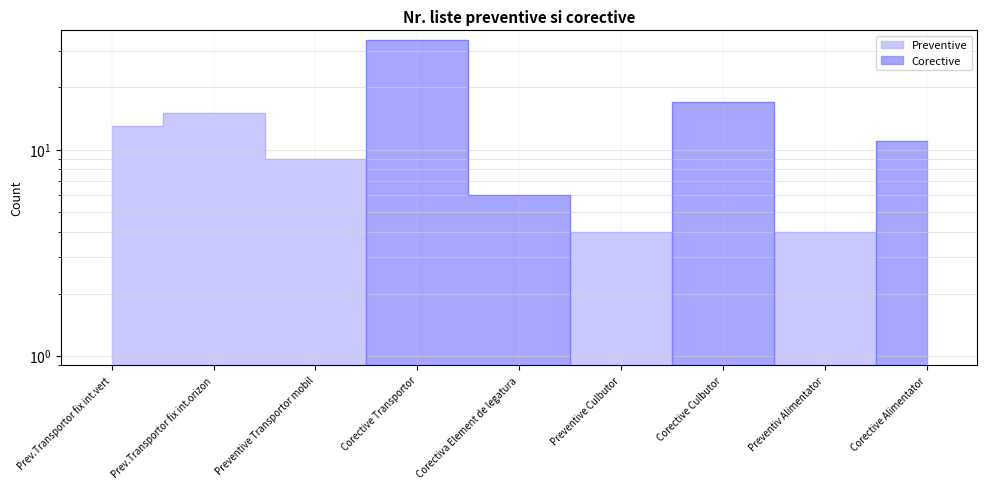

Is it true that Preventive equals -9 at Corective Culbutor?

False